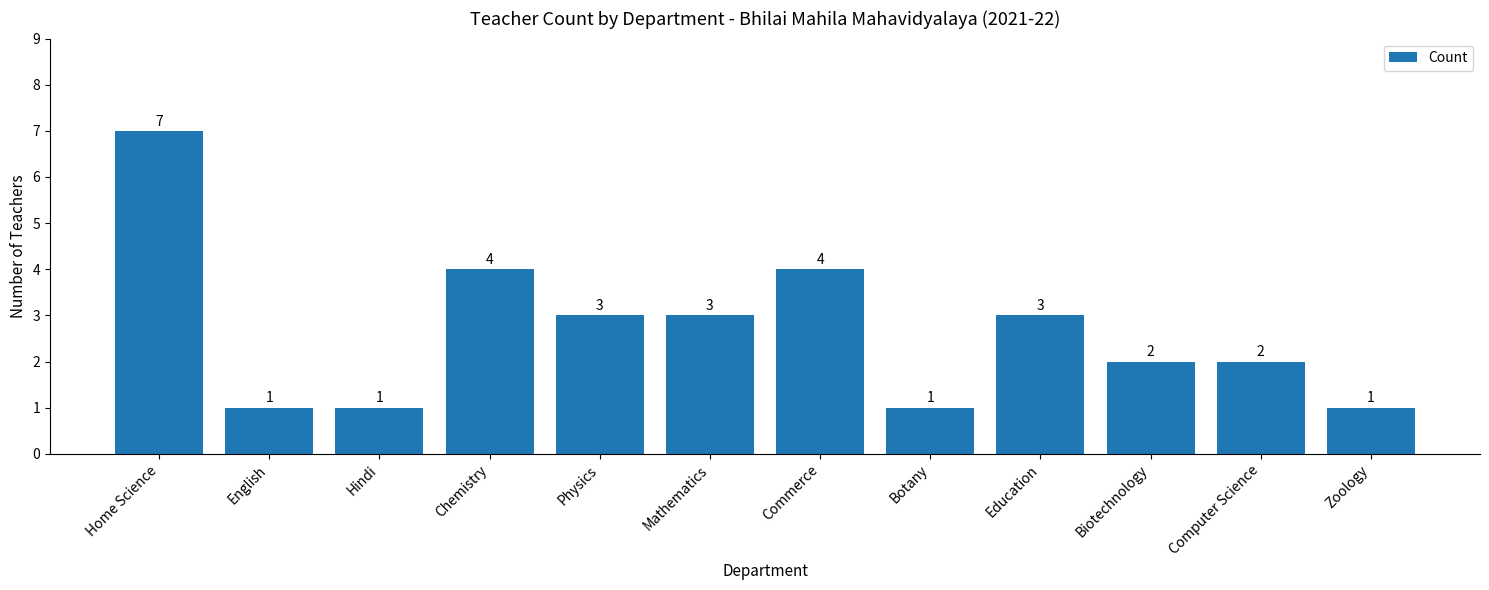

What is the average value?

3